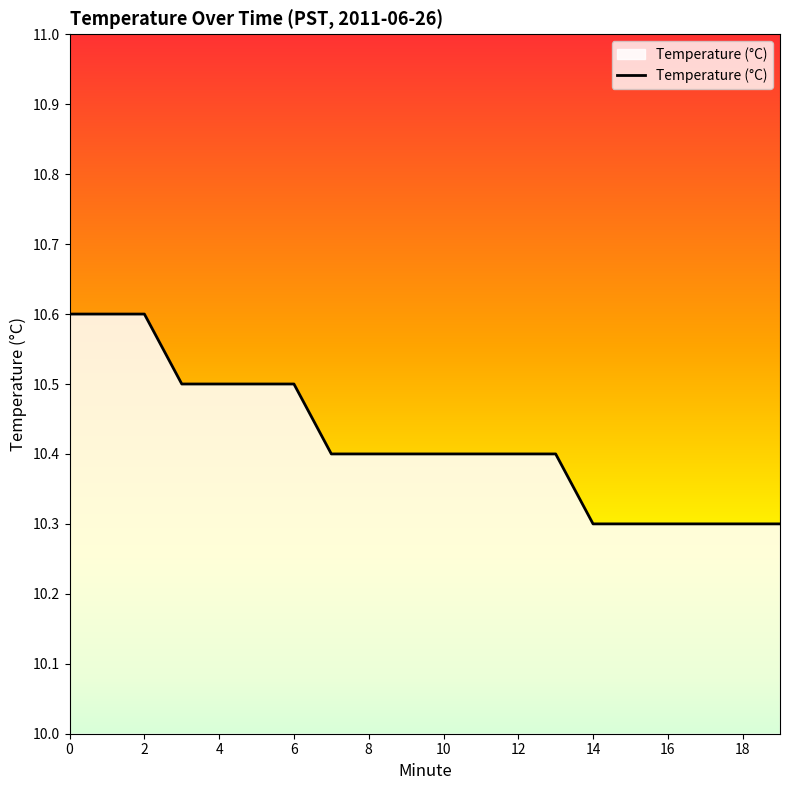

What is the sum of all values?

208.4